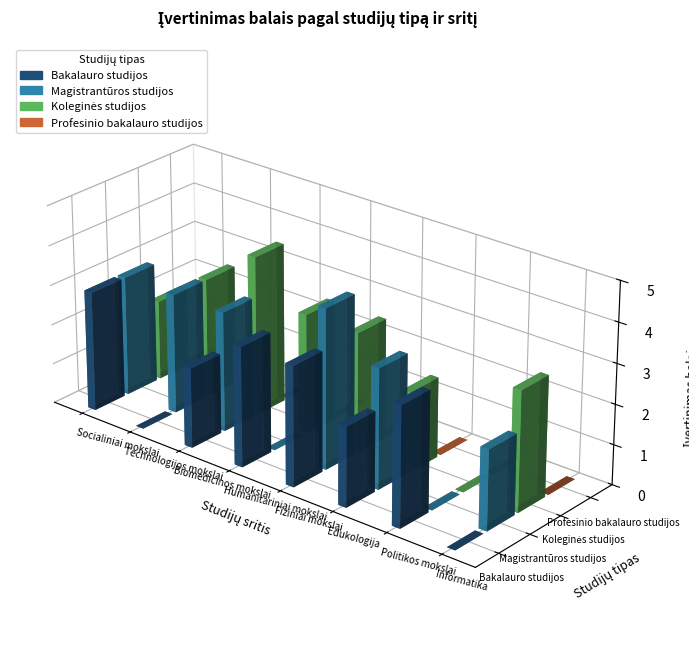

What is the difference between the maximum and minimum values in the Bakalauro studijos series?

3